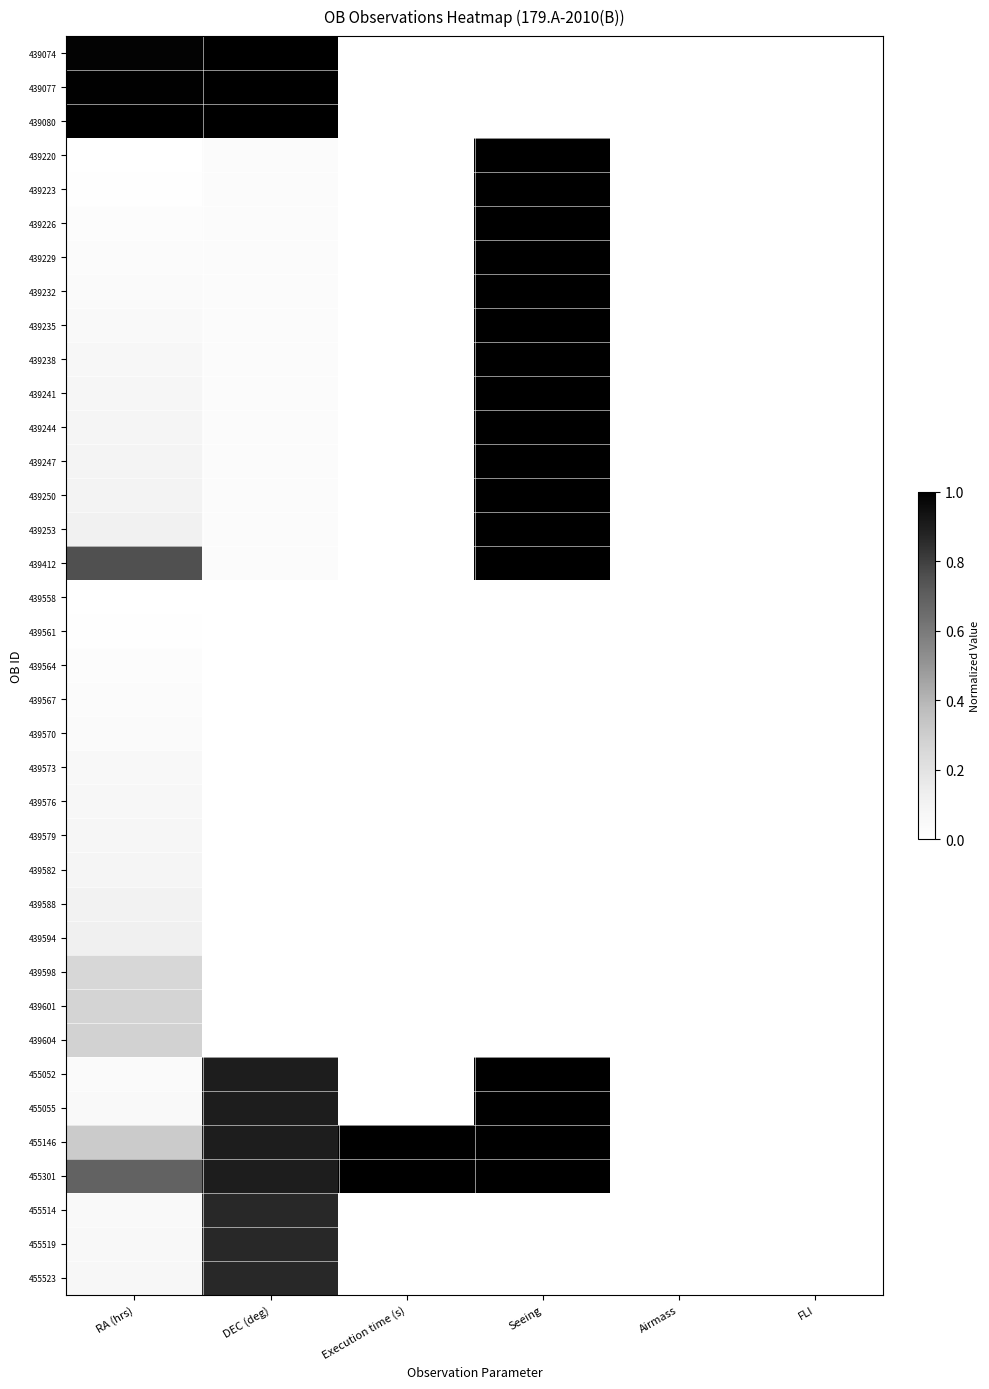

What is the total value across all series at Seeing?

17.0